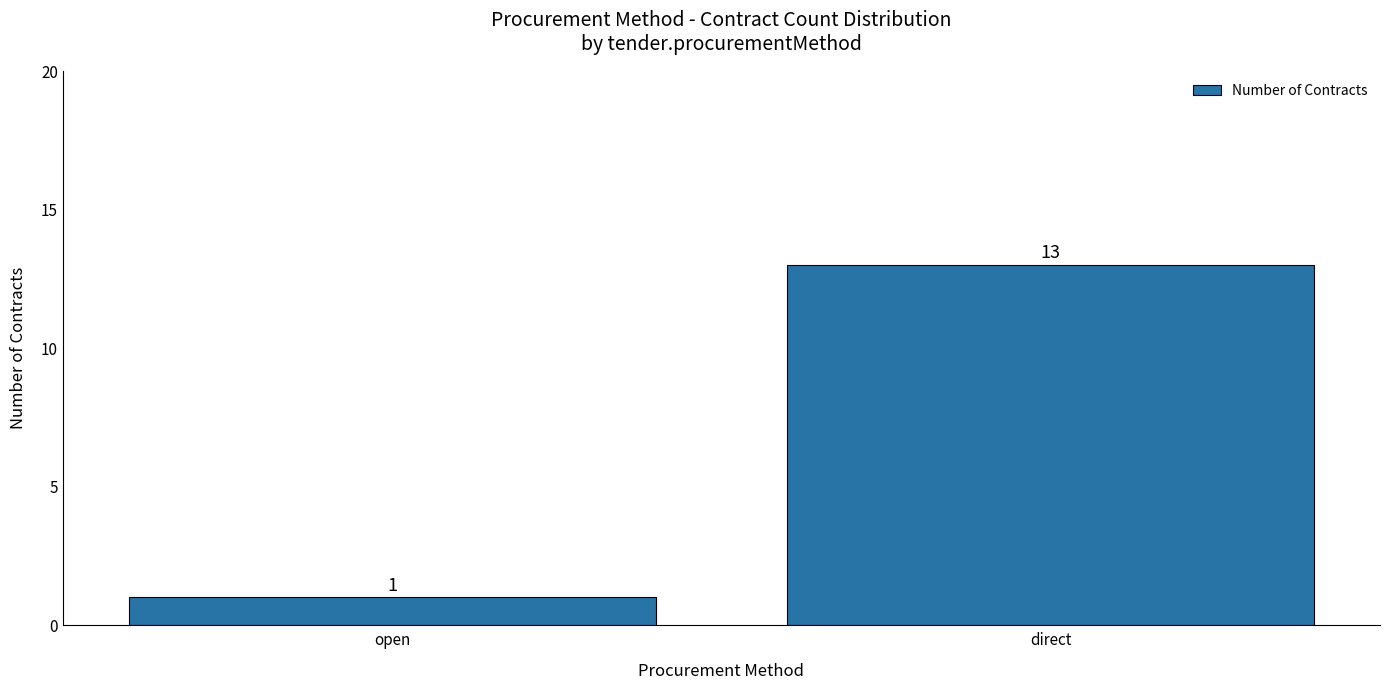

At which category does the chart reach its minimum across all series?

open